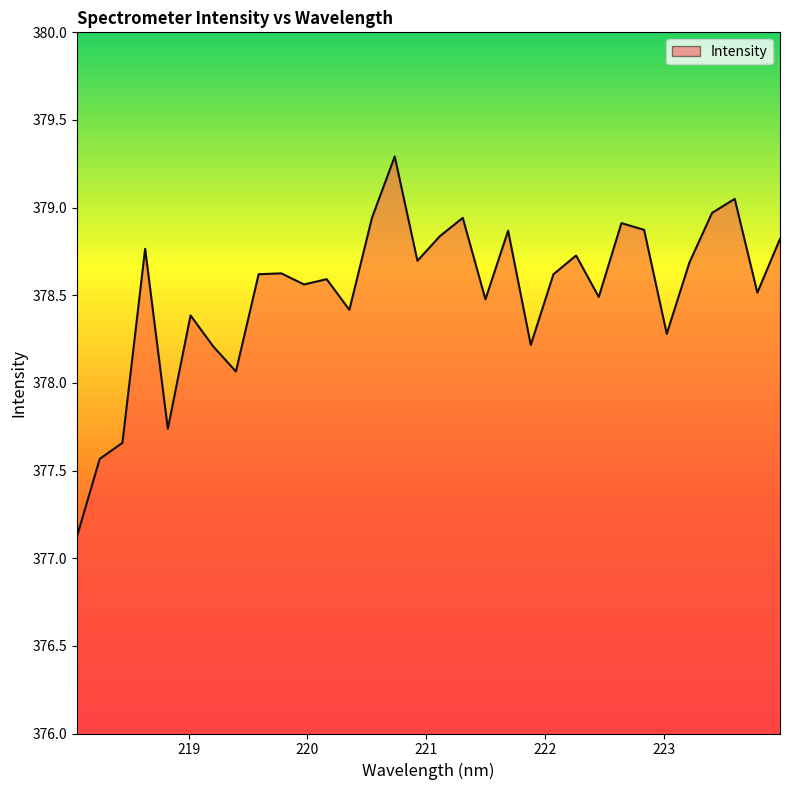

What is the greatest value displayed?

379.3